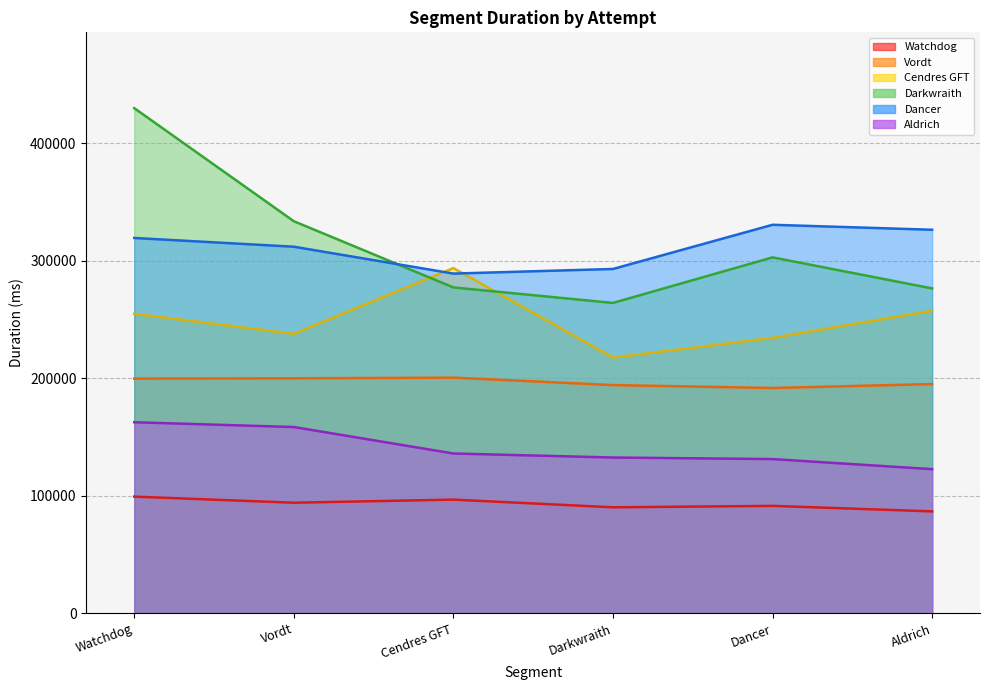

Count the number of data series in this chart.

6